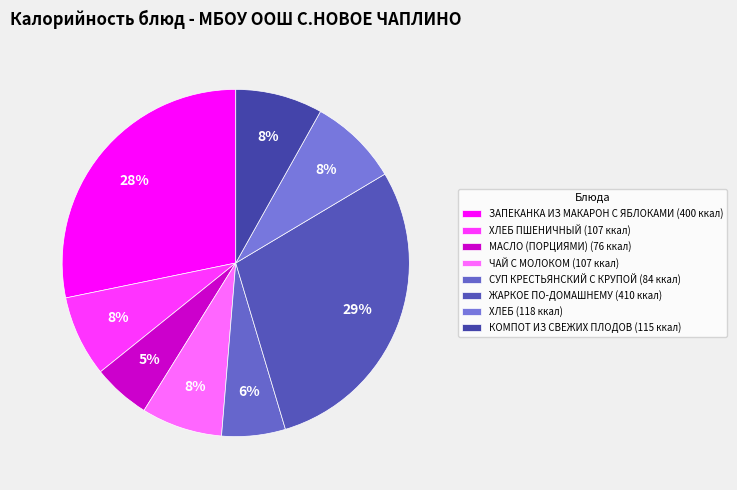

Which slice is the largest?

ЖАРКОЕ ПО-ДОМАШНЕМУ (410 ккал)